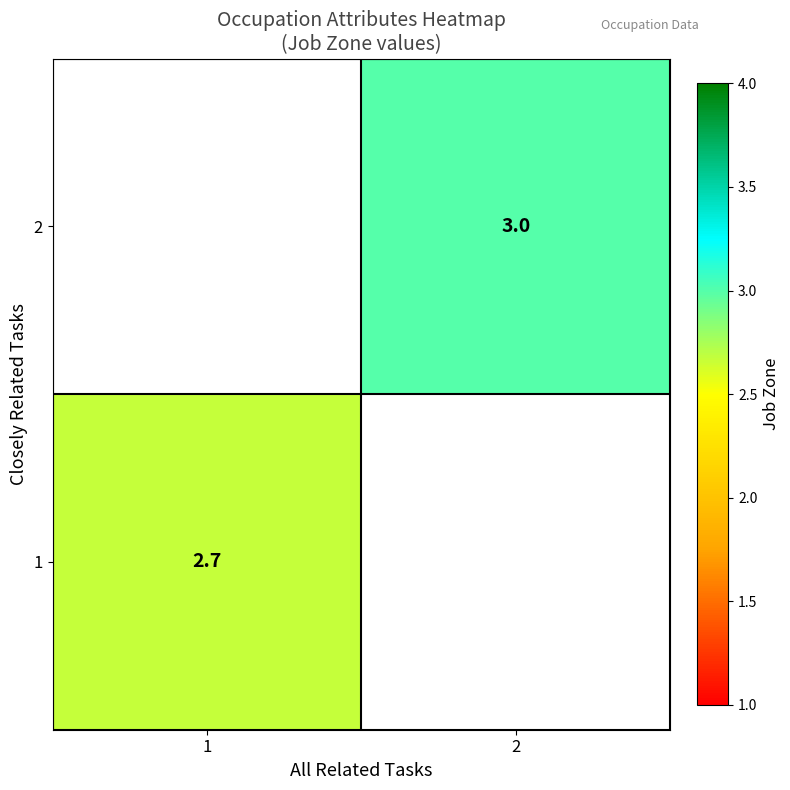

Which category has the highest value across all series?

2